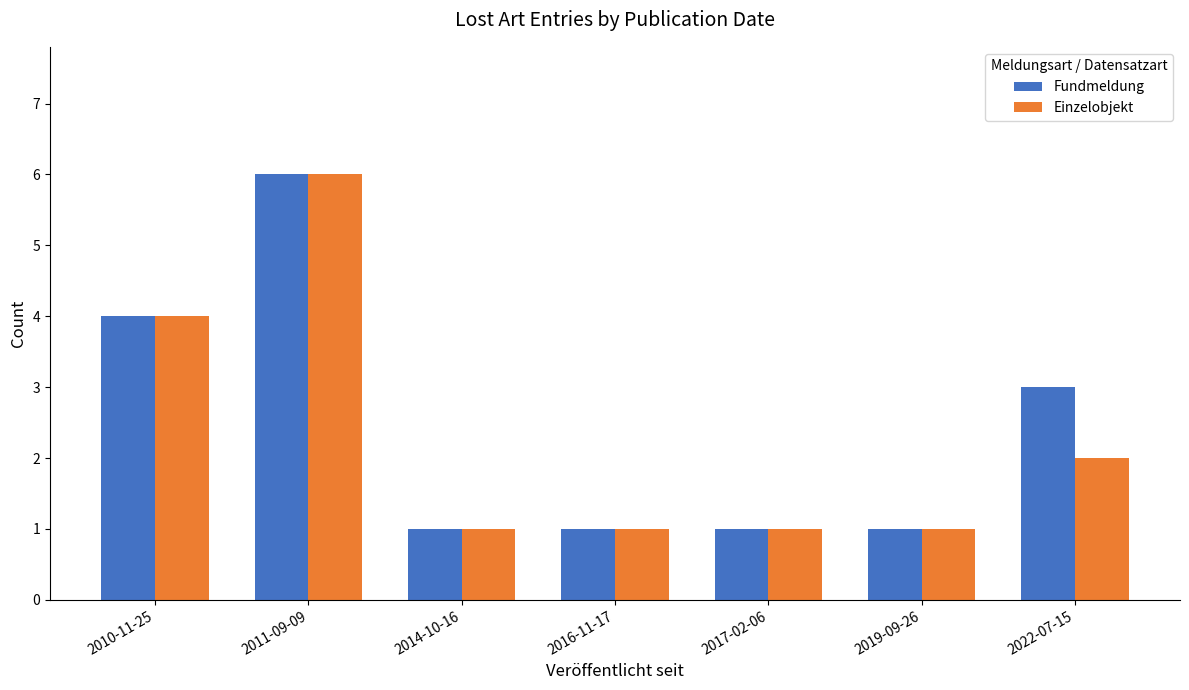

Is it true that Einzelobjekt equals 2 at 2016-11-17?

False